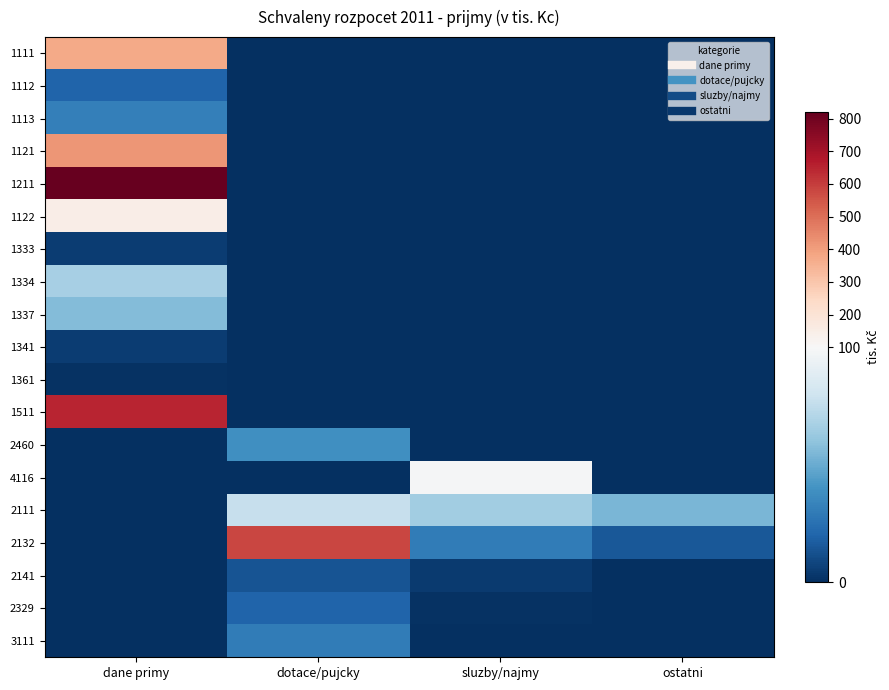

Reading left to right, what are all the values shown in this chart?

1111: dane primy=372	dotace/pujcky=0	sluzby/najmy=0	ostatni=0
1112: dane primy=20	dotace/pujcky=0	sluzby/najmy=0	ostatni=0
1113: dane primy=32	dotace/pujcky=0	sluzby/najmy=0	ostatni=0
1121: dane primy=420	dotace/pujcky=0	sluzby/najmy=0	ostatni=0
1211: dane primy=820	dotace/pujcky=0	sluzby/najmy=0	ostatni=0
1122: dane primy=149	dotace/pujcky=0	sluzby/najmy=0	ostatni=0
1333: dane primy=5	dotace/pujcky=0	sluzby/najmy=0	ostatni=0
1334: dane primy=67	dotace/pujcky=0	sluzby/najmy=0	ostatni=0
1337: dane primy=57	dotace/pujcky=0	sluzby/najmy=0	ostatni=0
1341: dane primy=5	dotace/pujcky=0	sluzby/najmy=0	ostatni=0
1361: dane primy=1	dotace/pujcky=0	sluzby/najmy=0	ostatni=0
1511: dane primy=650	dotace/pujcky=0	sluzby/najmy=0	ostatni=0
2460: dane primy=0	dotace/pujcky=39	sluzby/najmy=0	ostatni=0
4116: dane primy=0	dotace/pujcky=0	sluzby/najmy=99	ostatni=0
2111: dane primy=0	dotace/pujcky=77	sluzby/najmy=65	ostatni=54
2132: dane primy=0	dotace/pujcky=580	sluzby/najmy=30	ostatni=15
2141: dane primy=0	dotace/pujcky=14	sluzby/najmy=4	ostatni=0
2329: dane primy=0	dotace/pujcky=20	sluzby/najmy=1	ostatni=0
3111: dane primy=0	dotace/pujcky=30	sluzby/najmy=0	ostatni=0